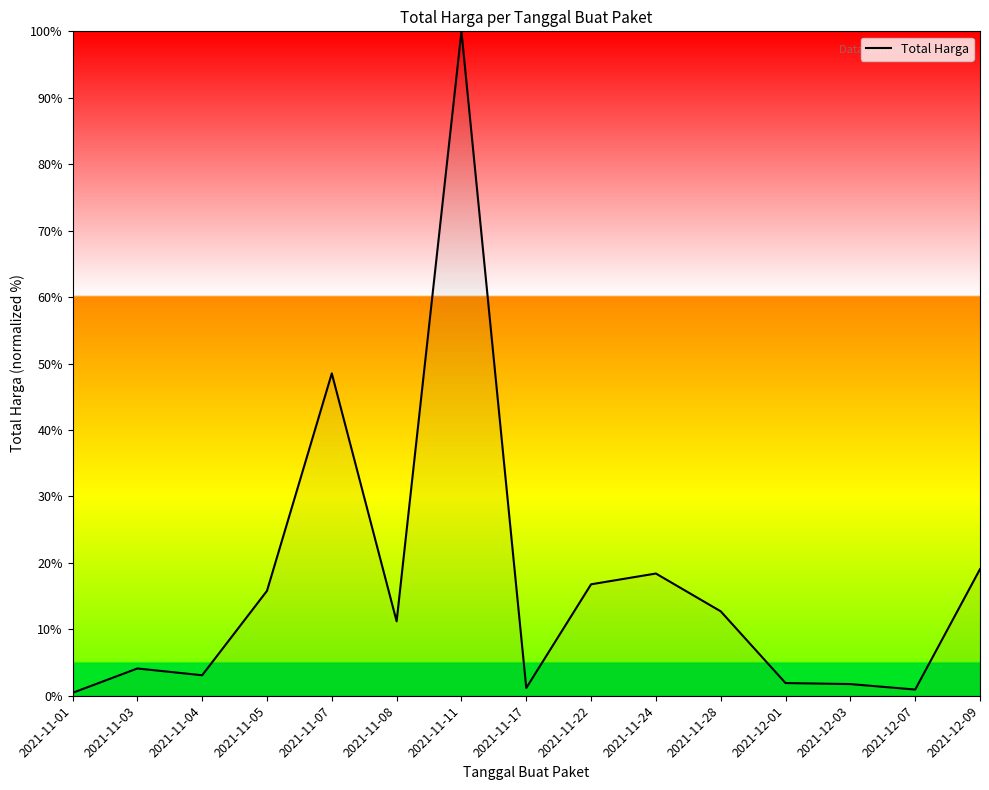

What position from the left is 2021-11-07?

5